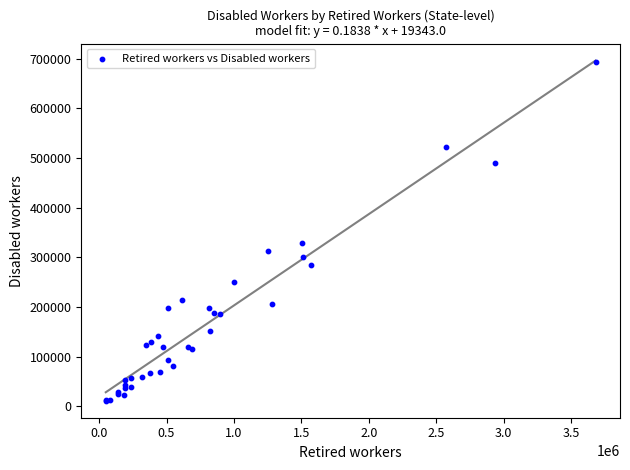

What Y value in the scatter plot is closest to 352595?

329062